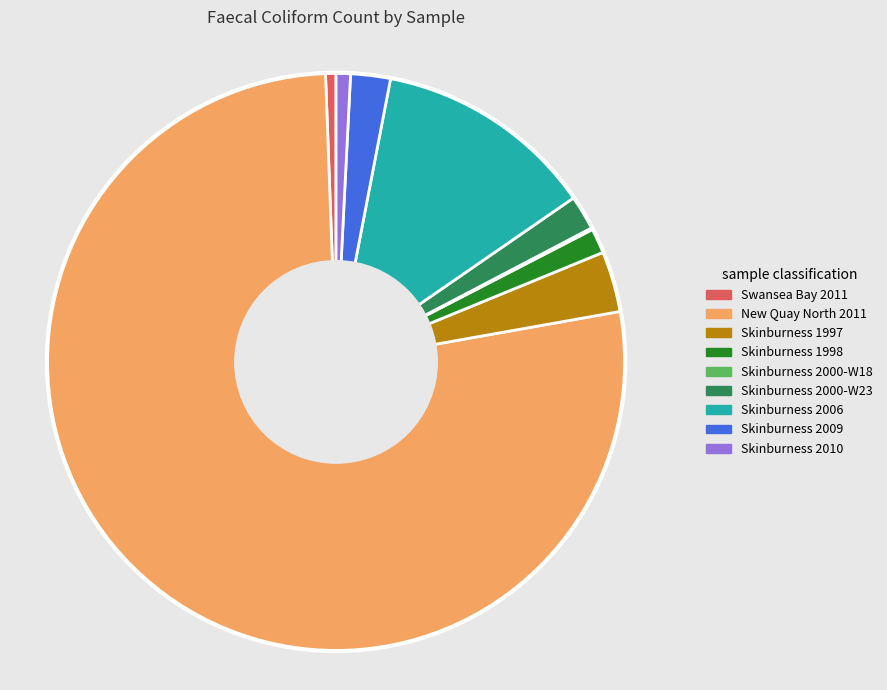

The Skinburness 1997 slice represents 3% of the pie. True or false?

True